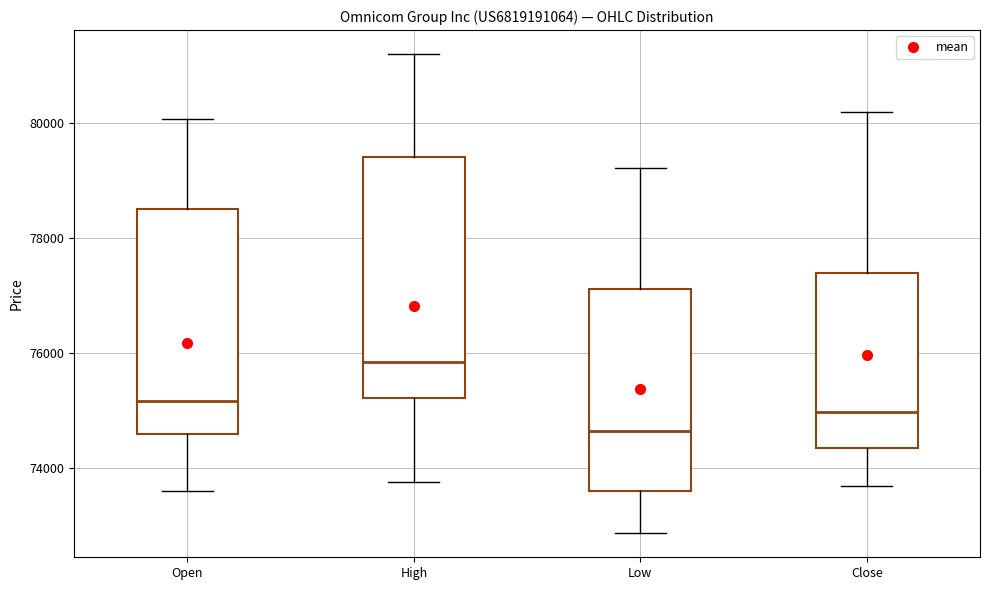

Reading left to right, transcribe this box plot: for each box, give where its median line is, the range the box spans, and where its two whiskers end, as read against the y-axis. The values are not printed on the chart, so give them approximately, as read against the axis.

Open: median 75200, box 74600 to 78600, whiskers 73600 to 80000
High: median 75800, box 75200 to 79400, whiskers 73800 to 81200
Low: median 74600, box 73600 to 77200, whiskers 72800 to 79200
Close: median 75000, box 74400 to 77400, whiskers 73600 to 80200